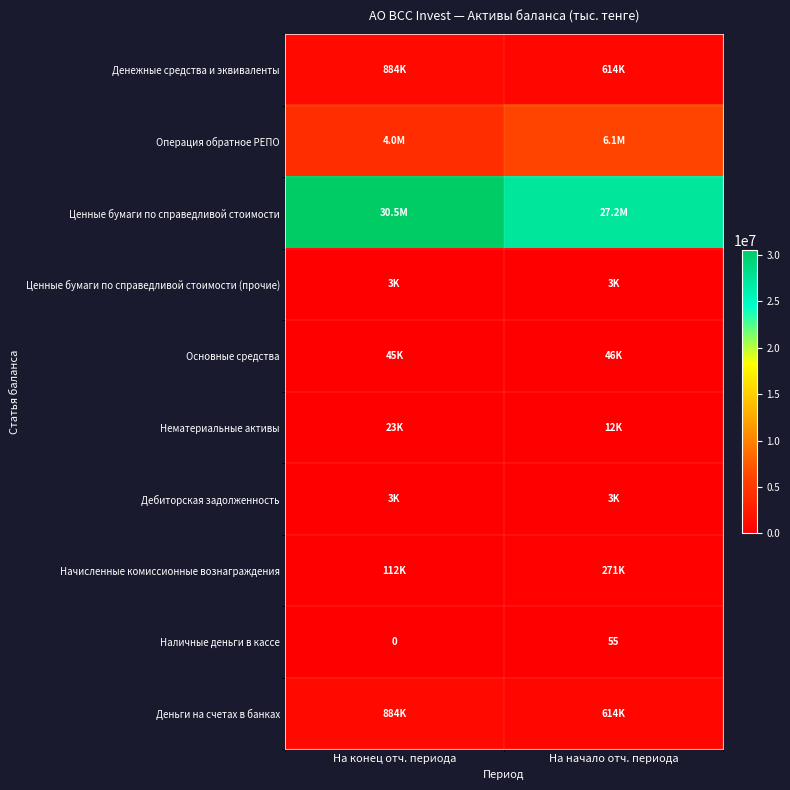

The value of Наличные деньги в кассе at На конец отч. периода is -19. True or false?

False